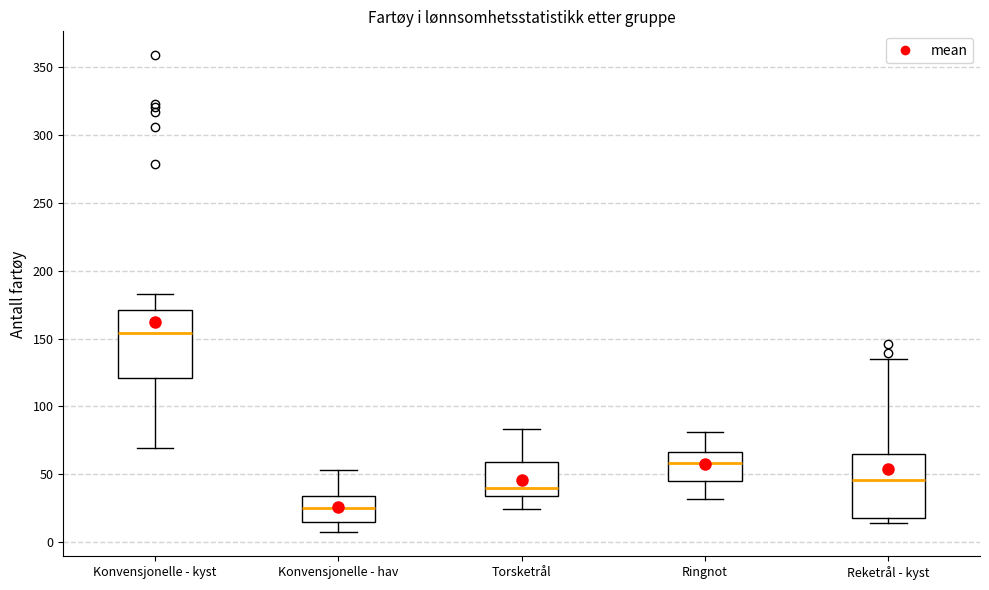

Reading left to right, transcribe this box plot: for each box, give where its median line is, the range the box spans, and where its two whiskers end, as read against the y-axis. The values are not printed on the chart, so give them approximately, as read against the axis.

Konvensjonelle - kyst: median 155, box 120 to 170, whiskers 70 to 185
Konvensjonelle - hav: median 25, box 15 to 35, whiskers 5 to 55
Torsketrål: median 40, box 35 to 60, whiskers 25 to 85
Ringnot: median 60, box 45 to 65, whiskers 30 to 80
Reketrål - kyst: median 45, box 20 to 65, whiskers 15 to 135